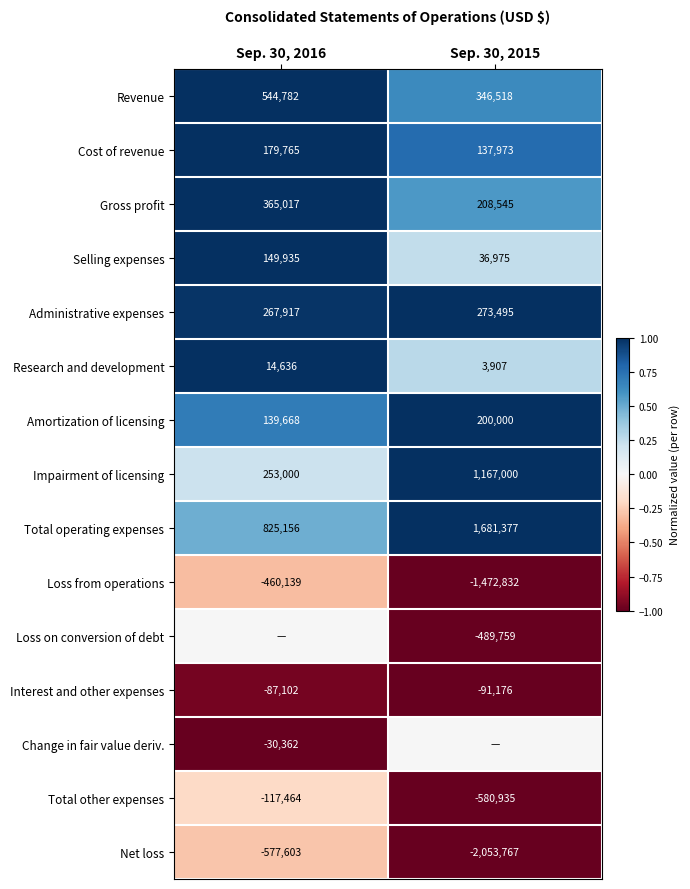

Is the value of Revenue at Sep. 30, 2016 greater than the value of Total operating expenses at Sep. 30, 2016?

No